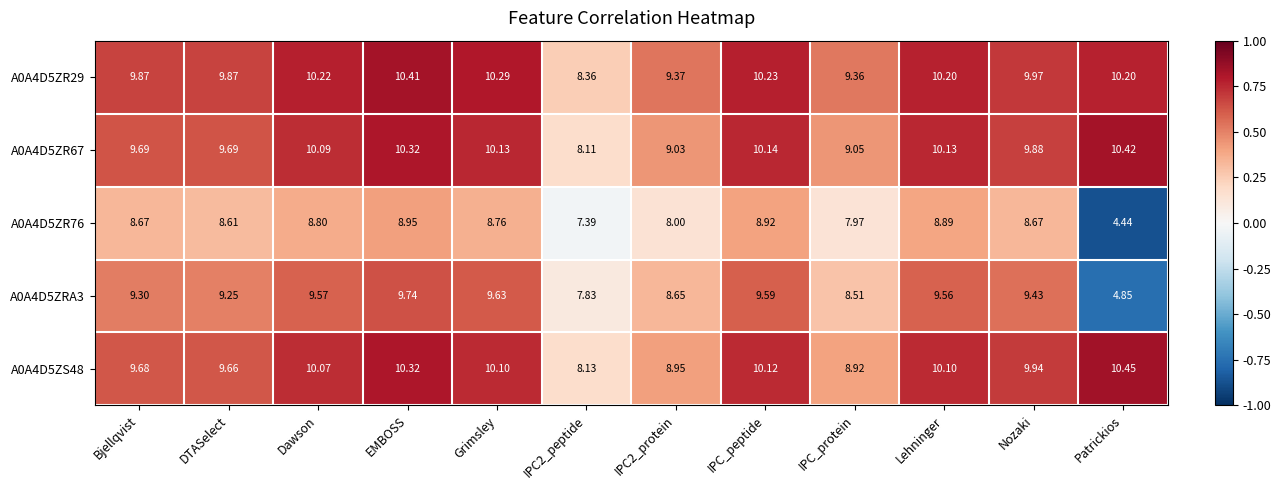

At which label does A0A4D5ZR76 first exceed 8?

Bjellqvist